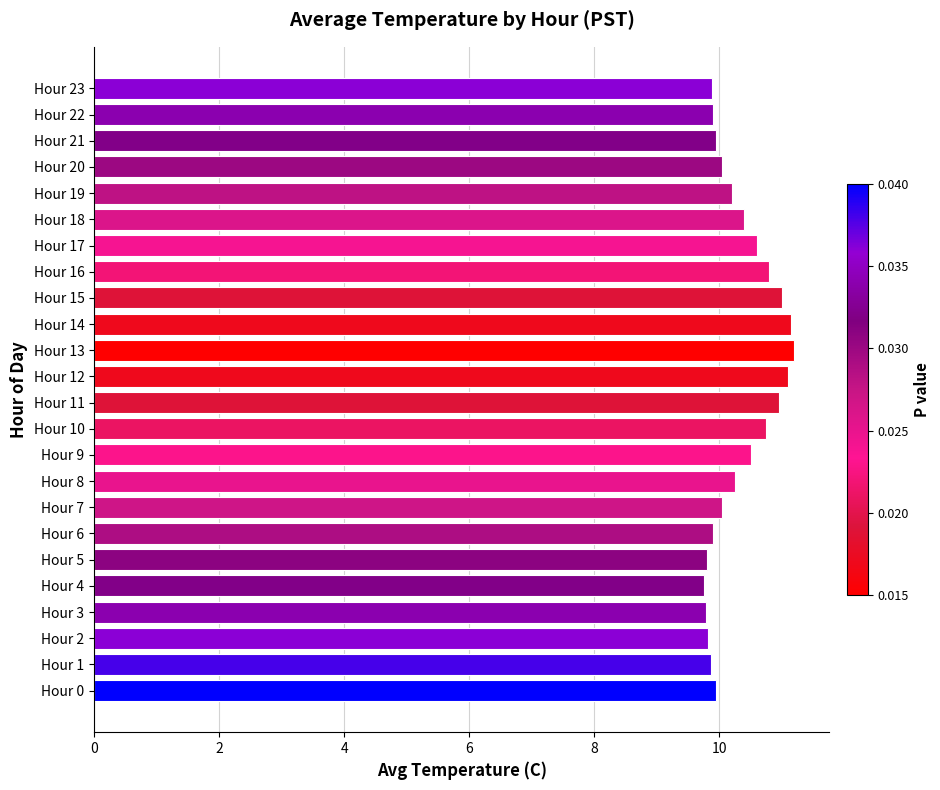

Does the chart contain stacked bars?

No